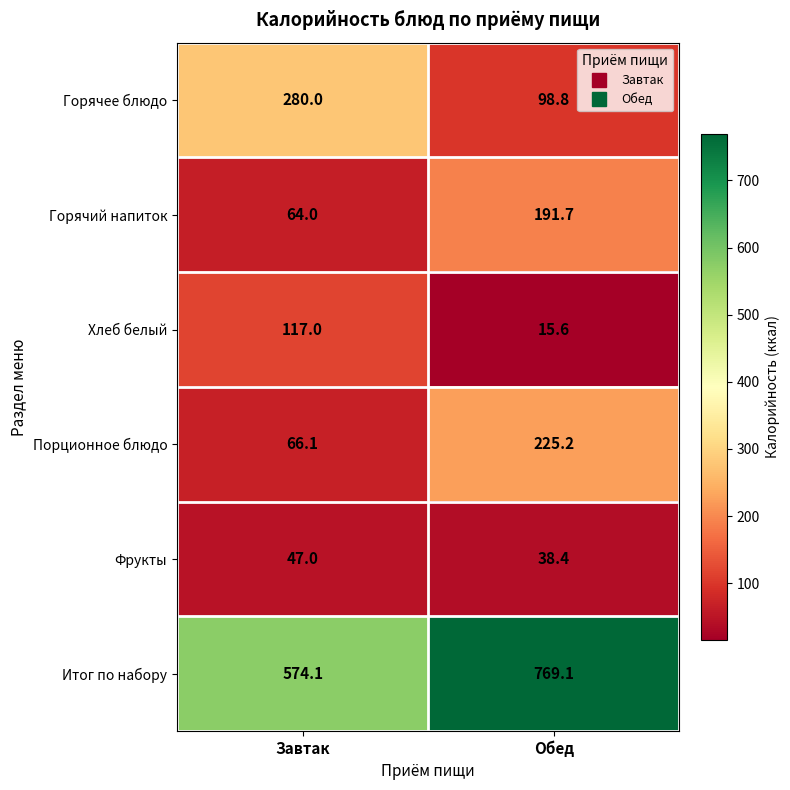

The value of Горячий напиток at Обед is 300.3. True or false?

False